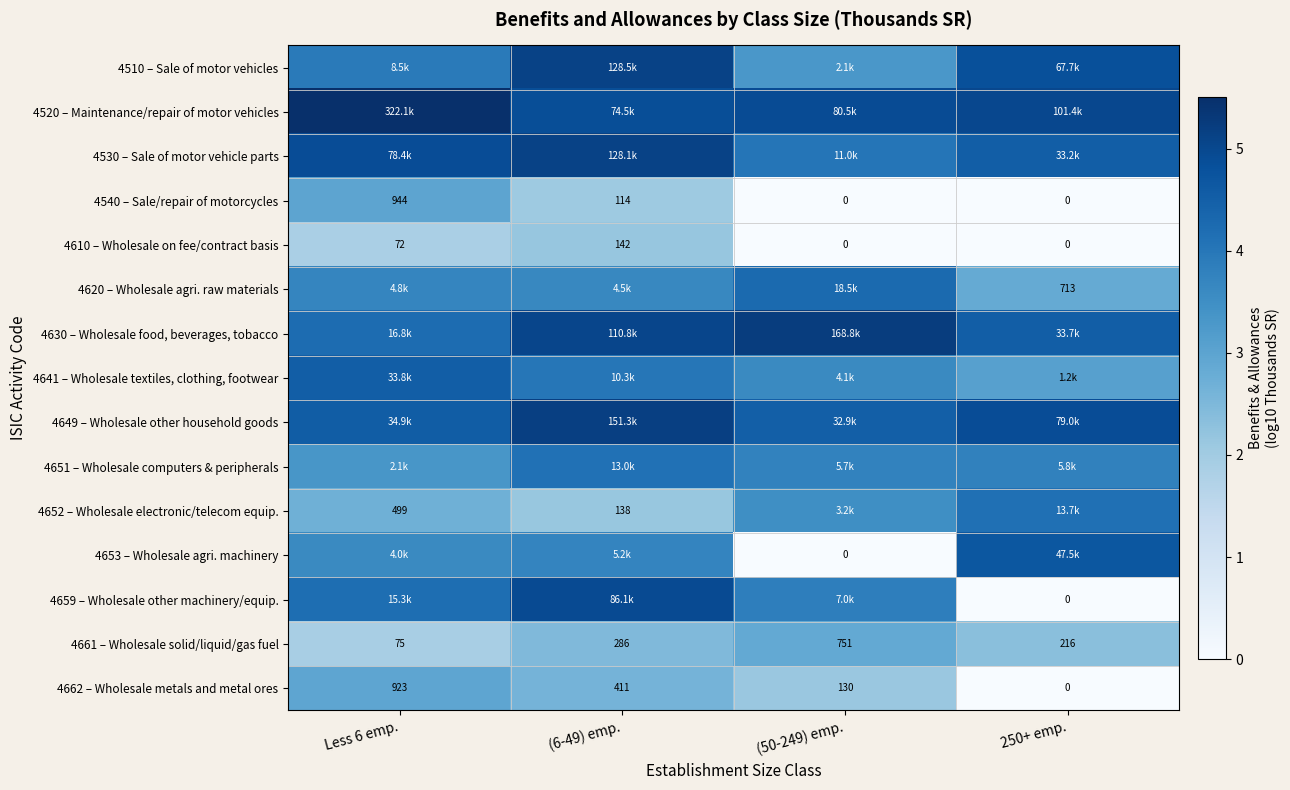

What is the difference between the second highest and second lowest values in the 4662 – Wholesale metals and metal ores series?

0.5